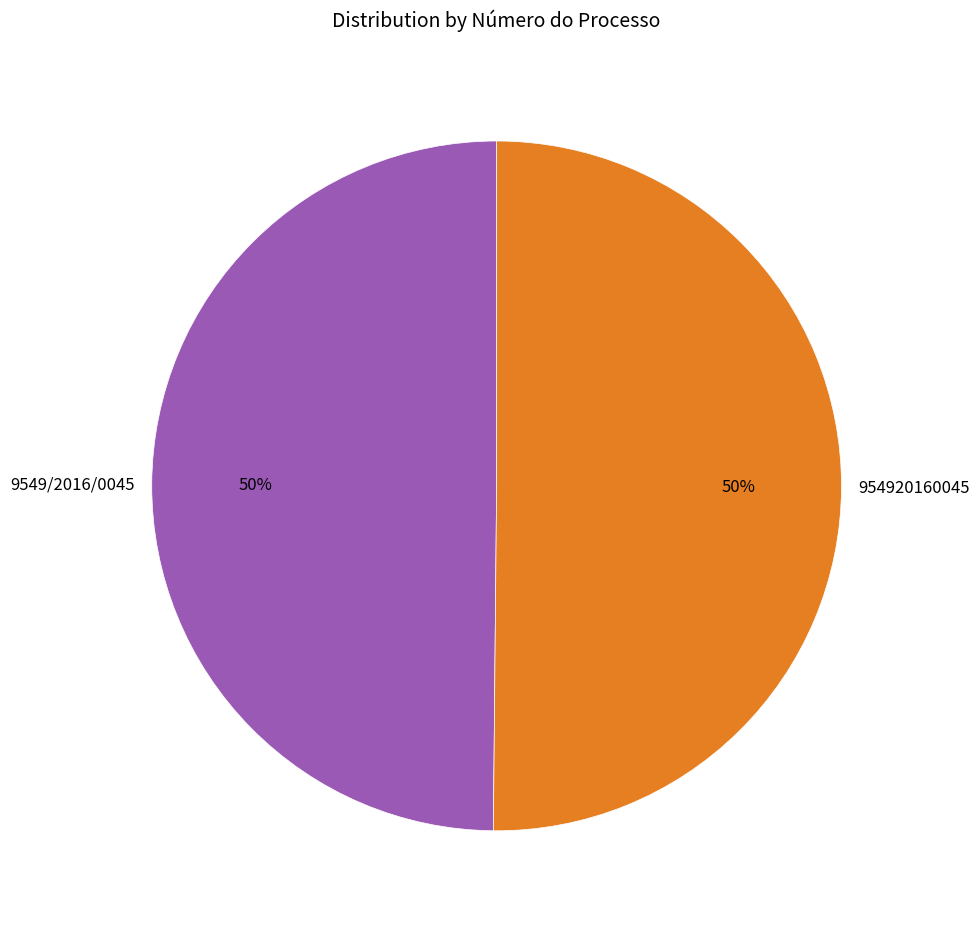

What is the ratio of the value at 954920160045 to the value at 9549/2016/0045?

1.0